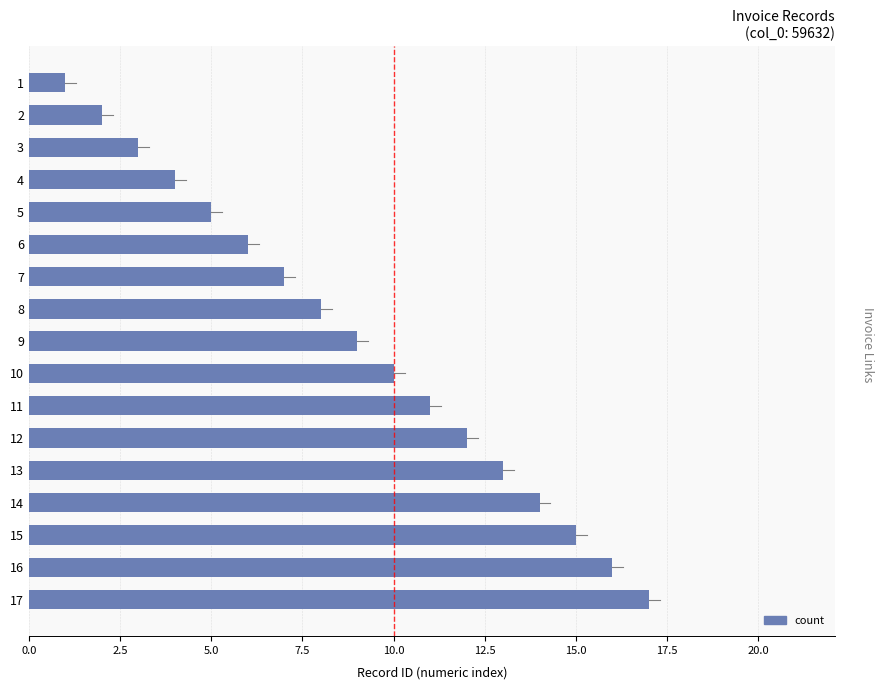

Approximately how many times larger is the value at 7 compared to 10?

0.7